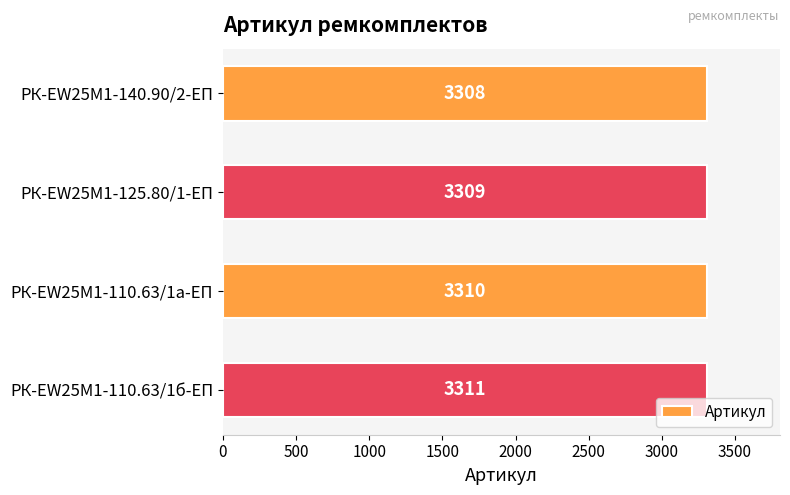

Which category has the highest value across all series?

РК-EW25M1-110.63/1б-ЕП